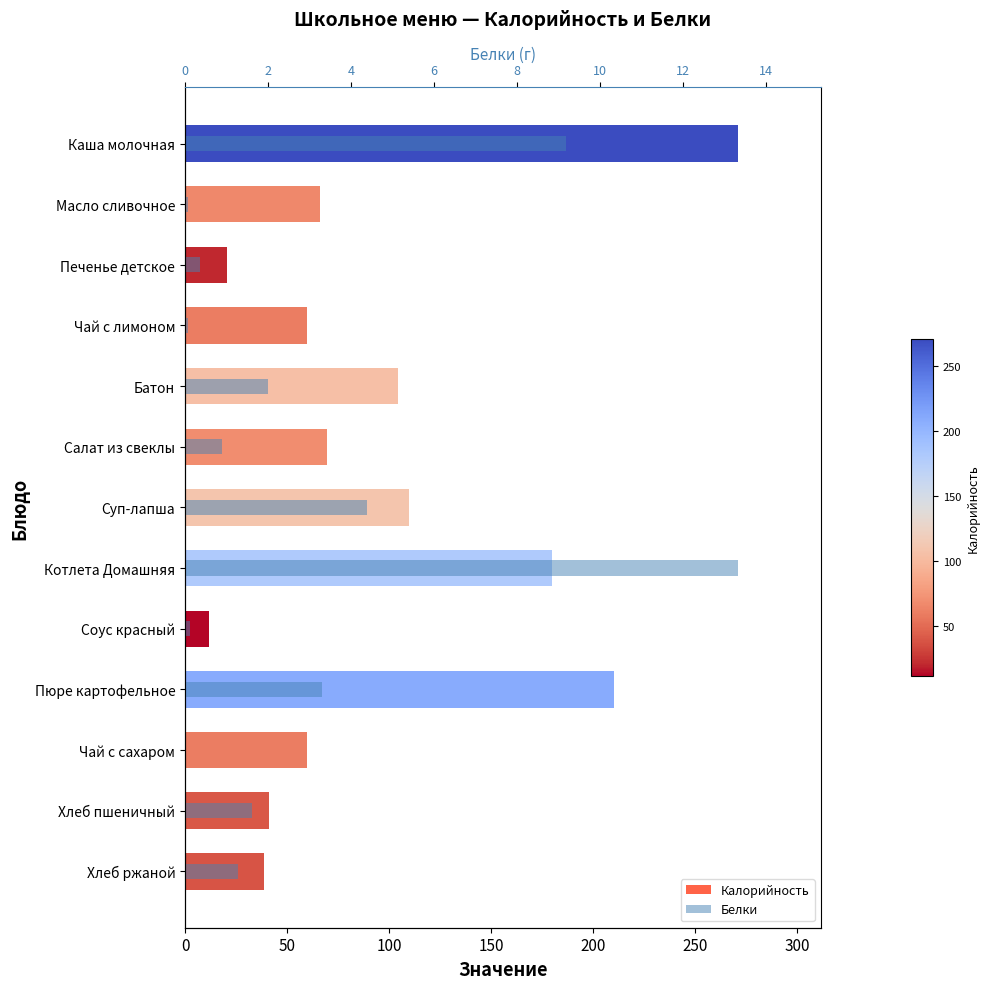

True or false: Белки has a value of 0.0 at Чай с сахаром.

True